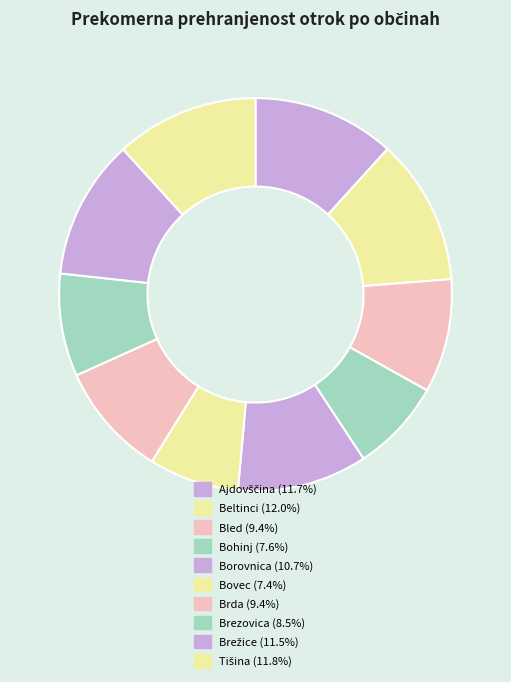

Does Brežice represent more than half of the total?

No